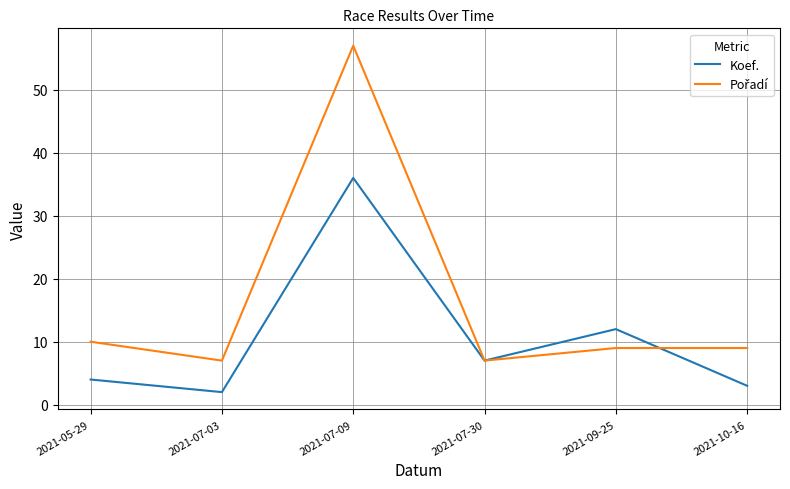

What is the maximum value shown in the chart?

57